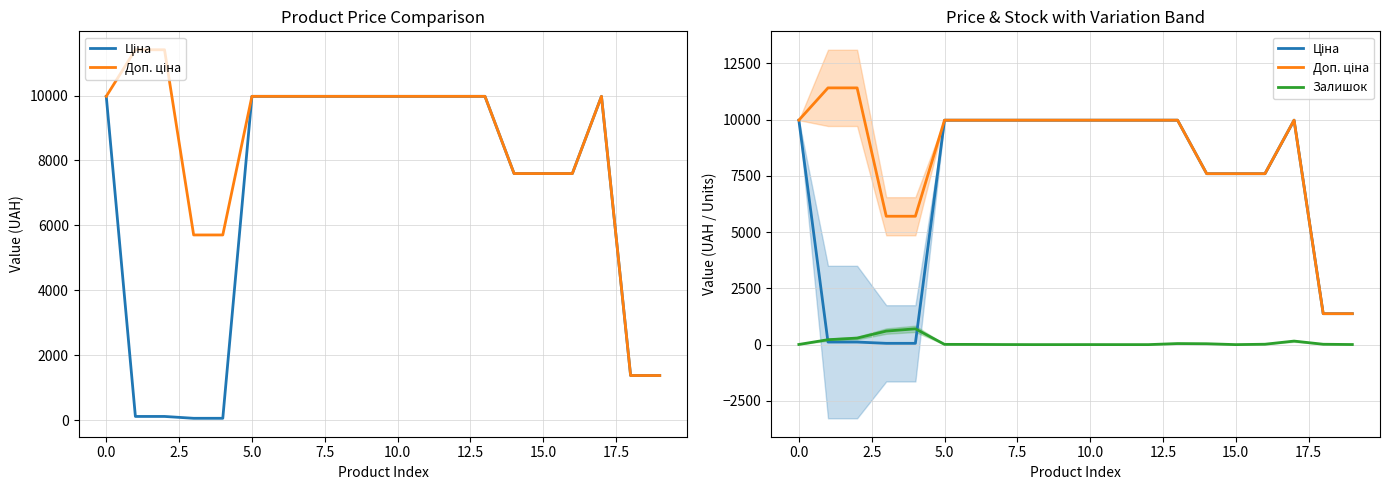

Which category has the lowest value in the Доп. ціна series?

18